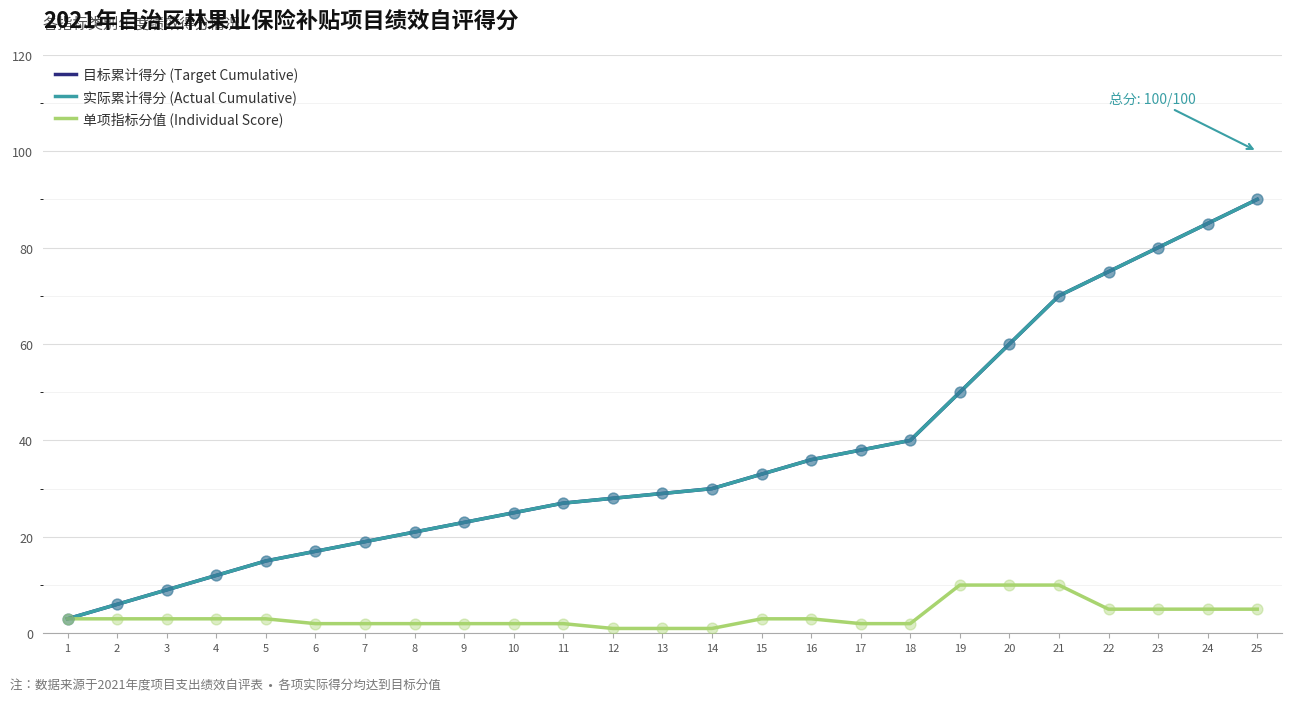

Is the value of 单项指标分值 (Individual Score) at 7 greater than the value of 目标累计得分 (Target Cumulative) at 24?

No